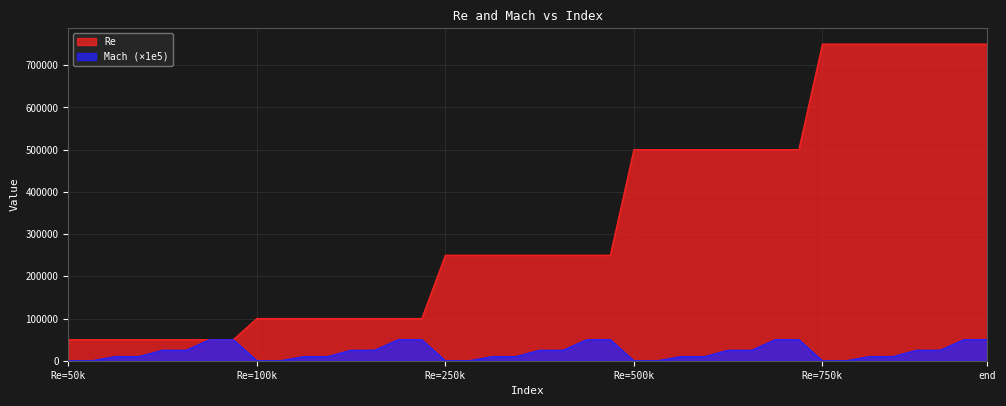

What is the difference between the Re values at 35 and 19?

500000